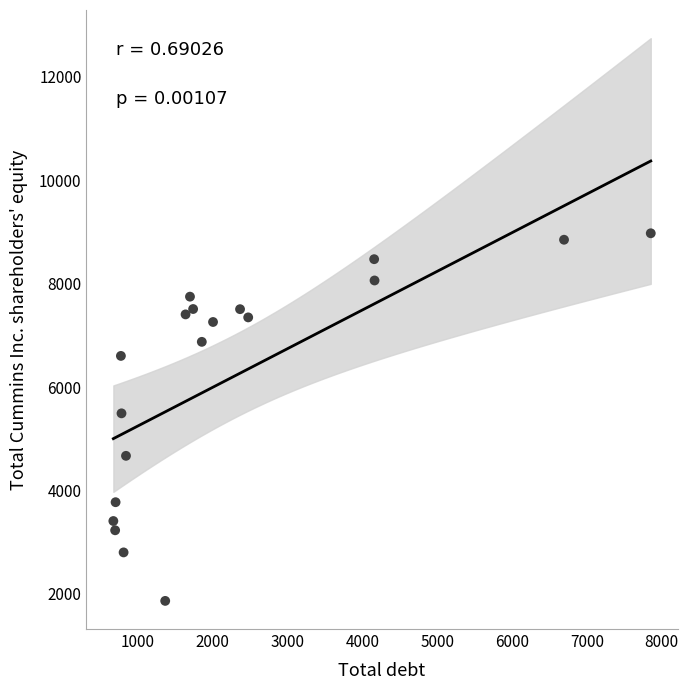

What is the range of Y values (max minus min)?

7111